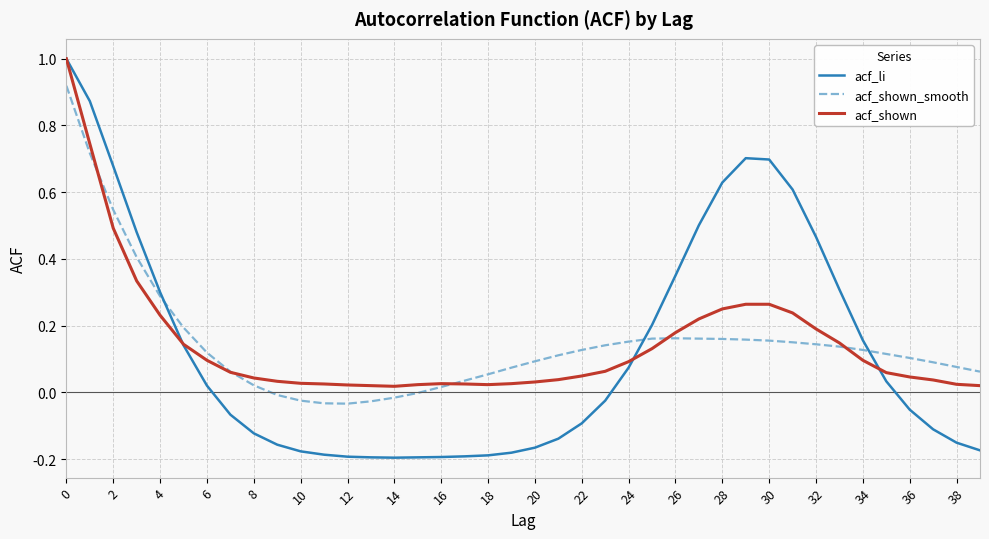

What is the greatest value displayed?

1.0